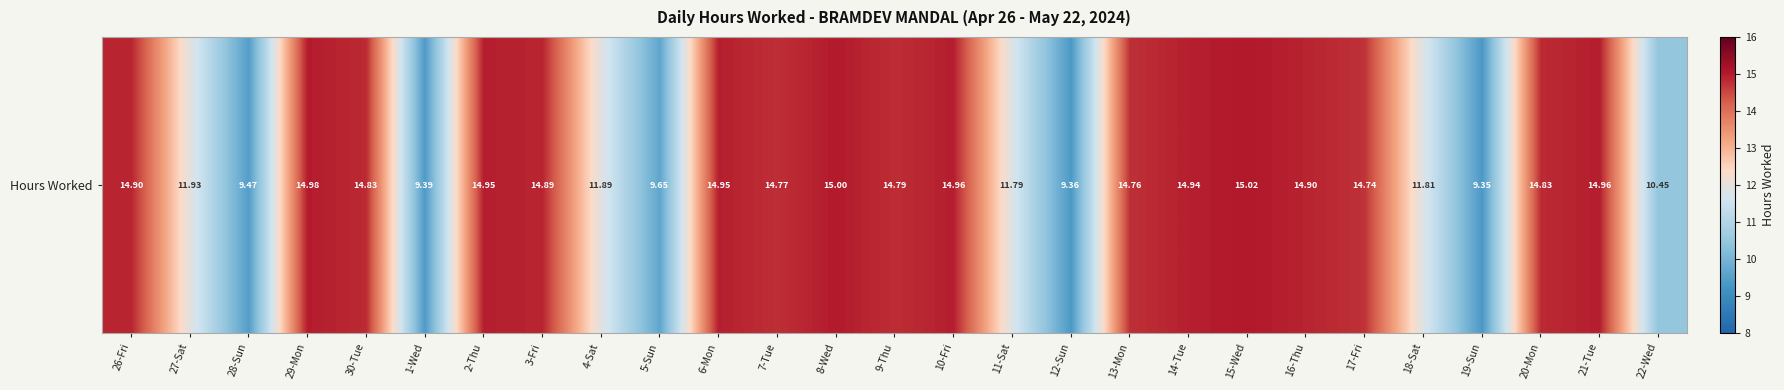

Reading left to right, list all the values displayed in this chart.

14.9	11.9	9.5	15.0	14.8	9.4	14.9	14.9	11.9	9.7	14.9	14.8	15.0	14.8	15.0	11.8	9.4	14.8	14.9	15.0	14.9	14.7	11.8	9.3	14.8	15.0	10.4